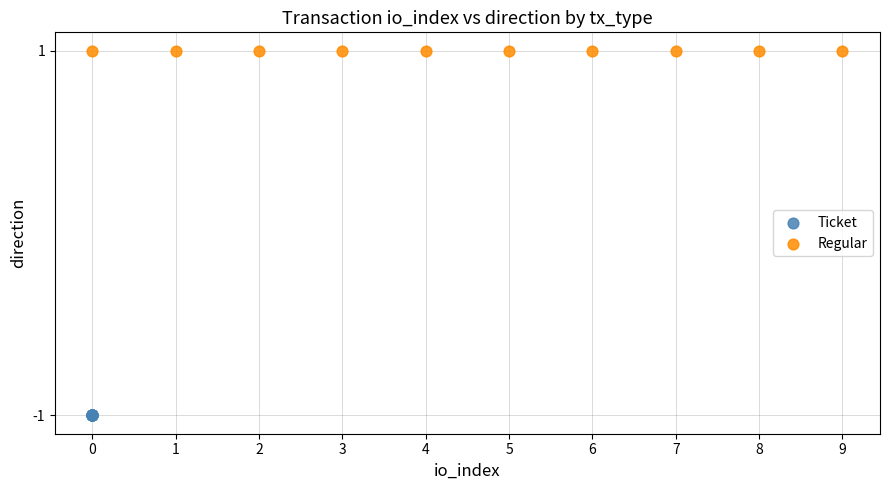

Which series reaches the minimum Y coordinate?

Ticket